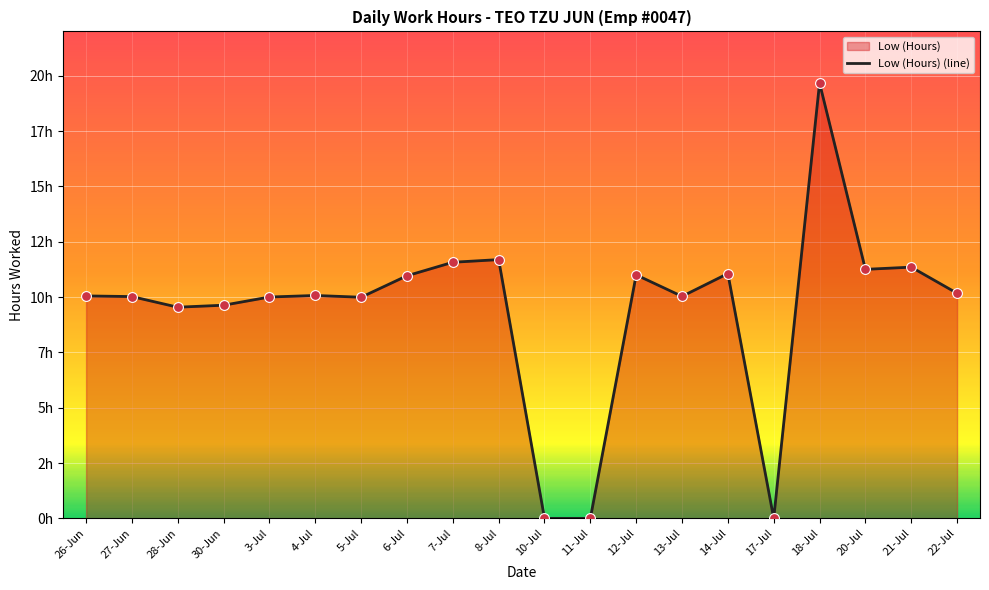

What is the ratio of the value at 27-Jun to the value at 30-Jun?

1.0